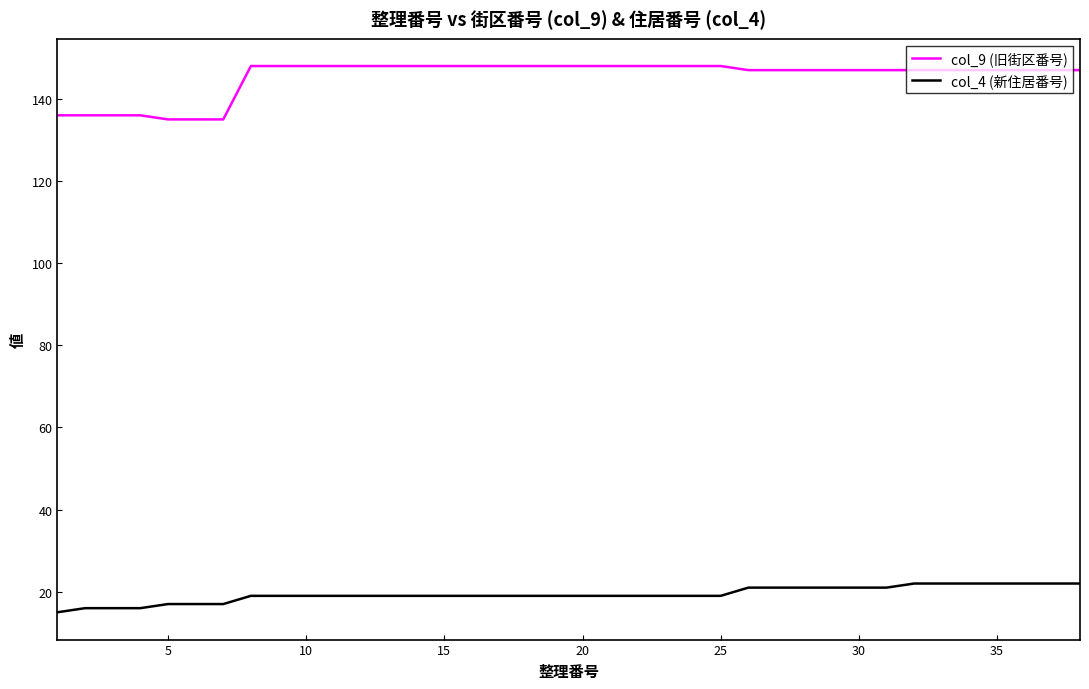

What is the difference between the maximum and minimum values in the col_9 (旧街区番号) series?

13